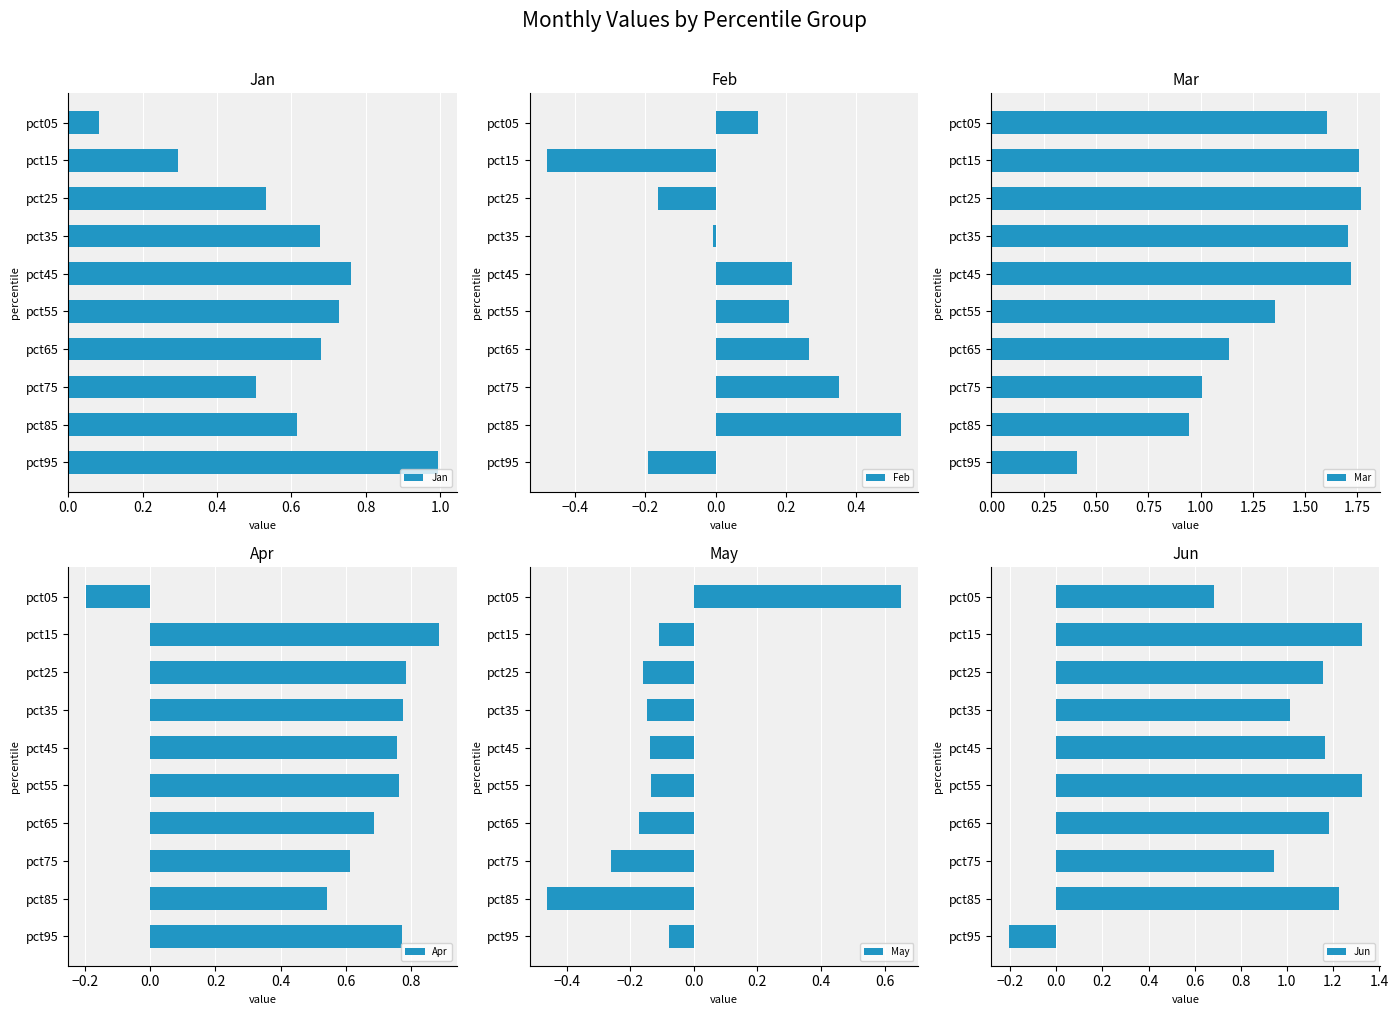

How many groups of bars are there?

10